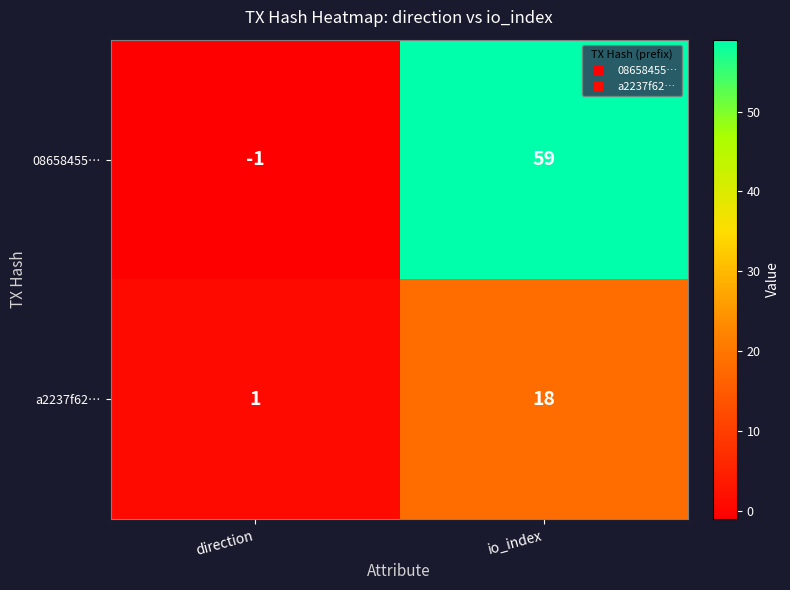

What is the sum of the 08658455… values at direction and io_index?

58